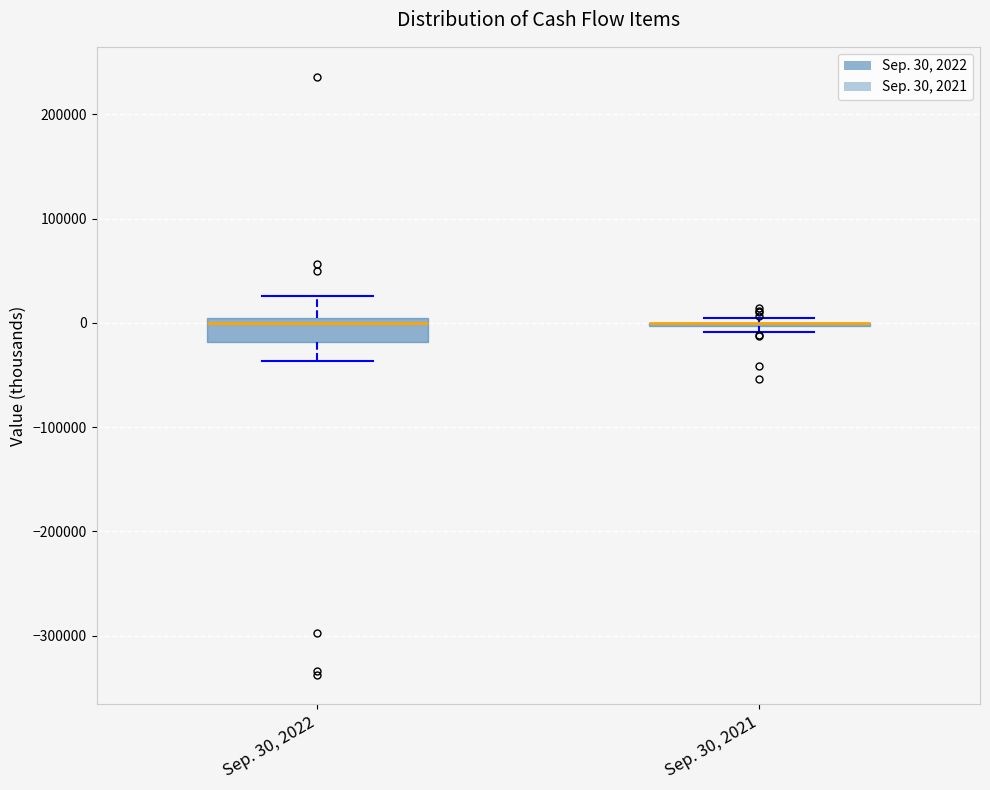

Reading left to right, transcribe this box plot: for each box, give where its median line is, the range the box spans, and where its two whiskers end, as read against the y-axis. The values are not printed on the chart, so give them approximately, as read against the axis.

Sep. 30, 2022: median 0 (just below the box's upper edge), box -20000 to 0, whiskers -40000 to 30000
Sep. 30, 2021: box collapsed to a line at 0, whiskers -10000 to 10000